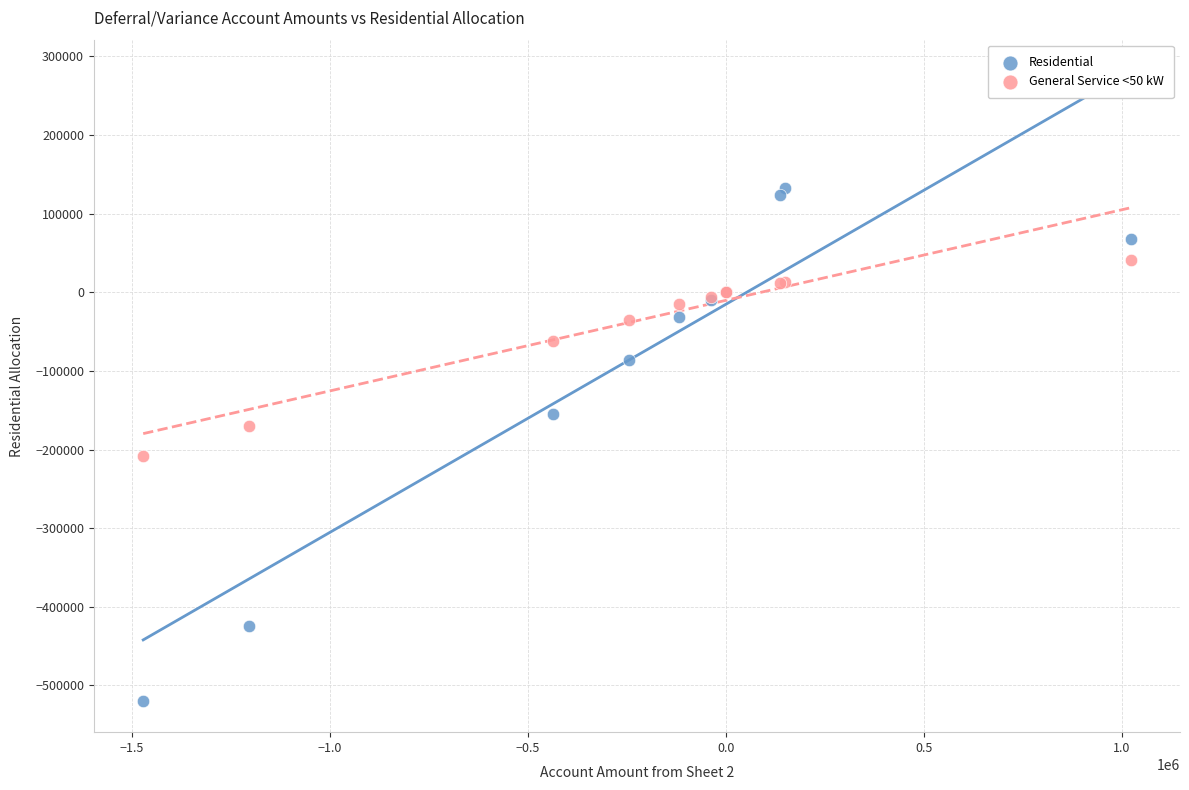

Which series contains the lowest Y value?

Residential